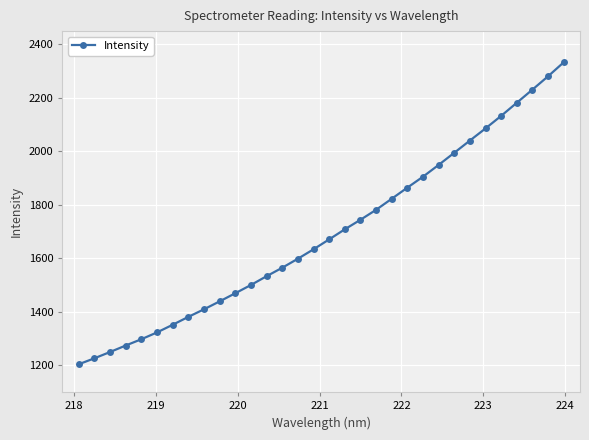

What is the smallest value displayed?

1204.3